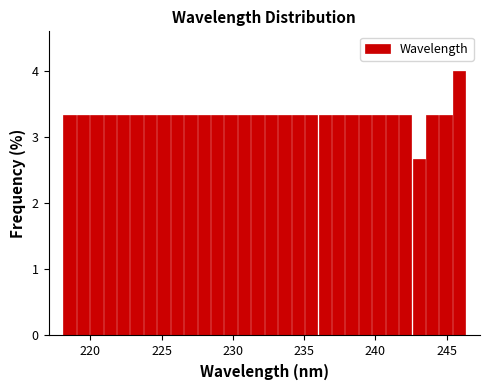

Read against the x-axis, roughly where is the centre of the tallest bar?

246.0